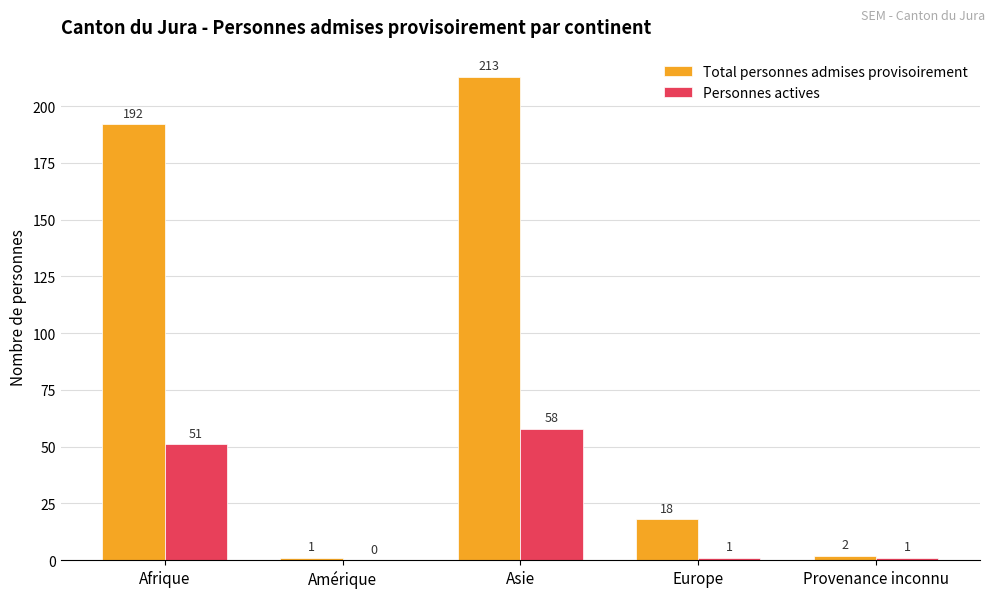

What is the sum of all Total personnes admises provisoirement values?

426